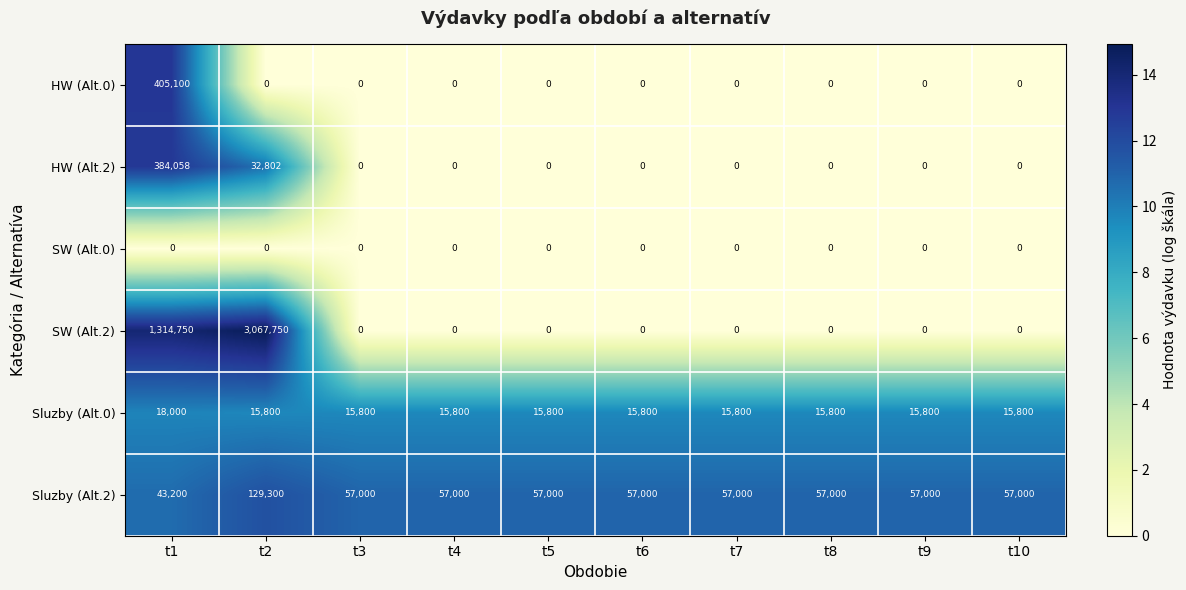

What is the average value of the Sluzby (Alt.2) series?

62850